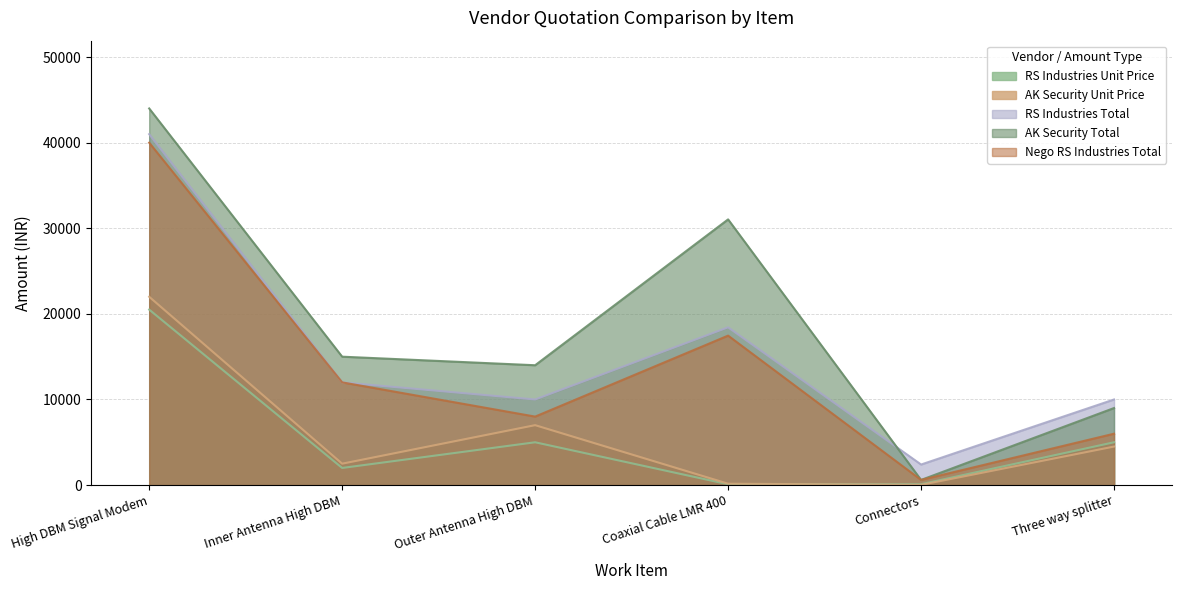

How many interior local peaks does the AK Security Total series have?

1